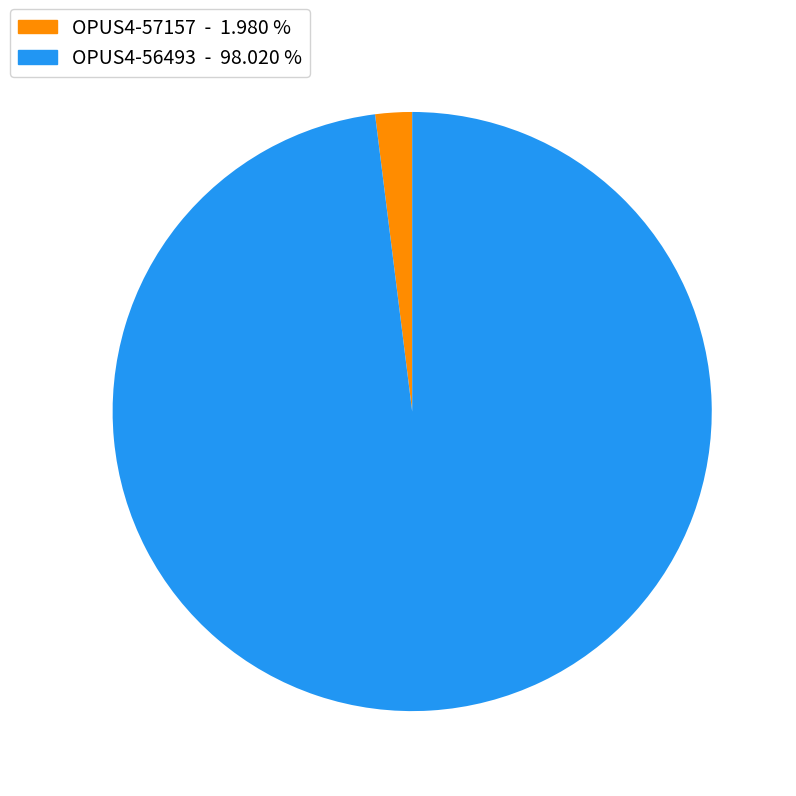

The OPUS4-56493 slice represents 98% of the pie. True or false?

True